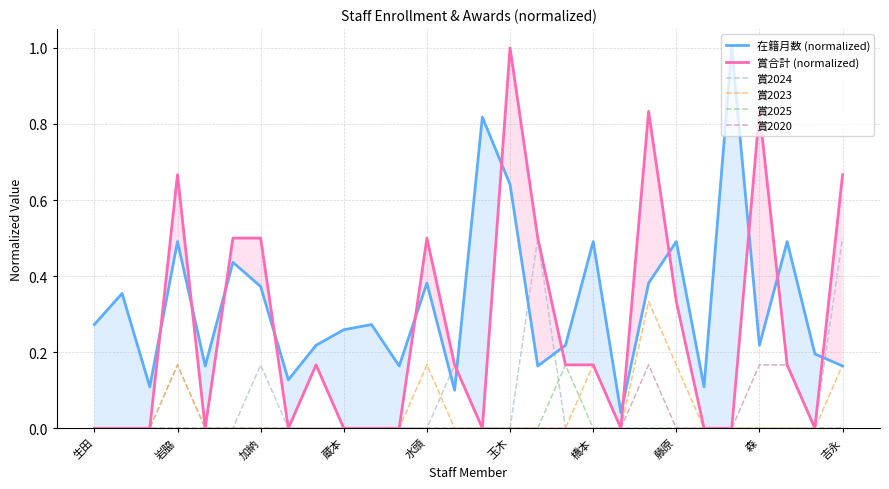

Reading left to right, transcribe all the data shown in this chart.

在籍月数 (normalized): 0.3	0.4	0.1	0.5	0.2	0.4	0.4	0.1	0.2	0.3	0.3	0.2	0.4	0.1	0.8	0.6	0.2	0.2	0.5	0.0	0.4	0.5	0.1	1.0	0.2	0.5	0.2	0.2
賞合計 (normalized): 0.0	0.0	0.0	0.7	0.0	0.5	0.5	0.0	0.2	0.0	0.0	0.0	0.5	0.2	0.0	1.0	0.5	0.2	0.2	0.0	0.8	0.3	0.0	0.0	0.8	0.2	0.0	0.7
賞2024: 0.0	0.0	0.0	0.2	0.0	0.0	0.2	0.0	0.0	0.0	0.0	0.0	0.0	0.2	0.0	0.0	0.5	0.0	0.0	0.0	0.0	0.0	0.0	0.0	0.0	0.0	0.0	0.5
賞2023: 0.0	0.0	0.0	0.2	0.0	0.0	0.0	0.0	0.2	0.0	0.0	0.0	0.2	0.0	0.0	0.0	0.0	0.0	0.2	0.0	0.3	0.2	0.0	0.0	0.0	0.0	0.0	0.2
賞2025: 0.0	0.0	0.0	0.0	0.0	0.0	0.0	0.0	0.2	0.0	0.0	0.0	0.0	0.0	0.0	0.0	0.0	0.2	0.0	0.0	0.0	0.0	0.0	0.0	0.0	0.0	0.0	0.0
賞2020: 0.0	0.0	0.0	0.0	0.0	0.0	0.0	0.0	0.0	0.0	0.0	0.0	0.0	0.0	0.0	0.0	0.0	0.0	0.0	0.0	0.2	0.0	0.0	0.0	0.2	0.2	0.0	0.0